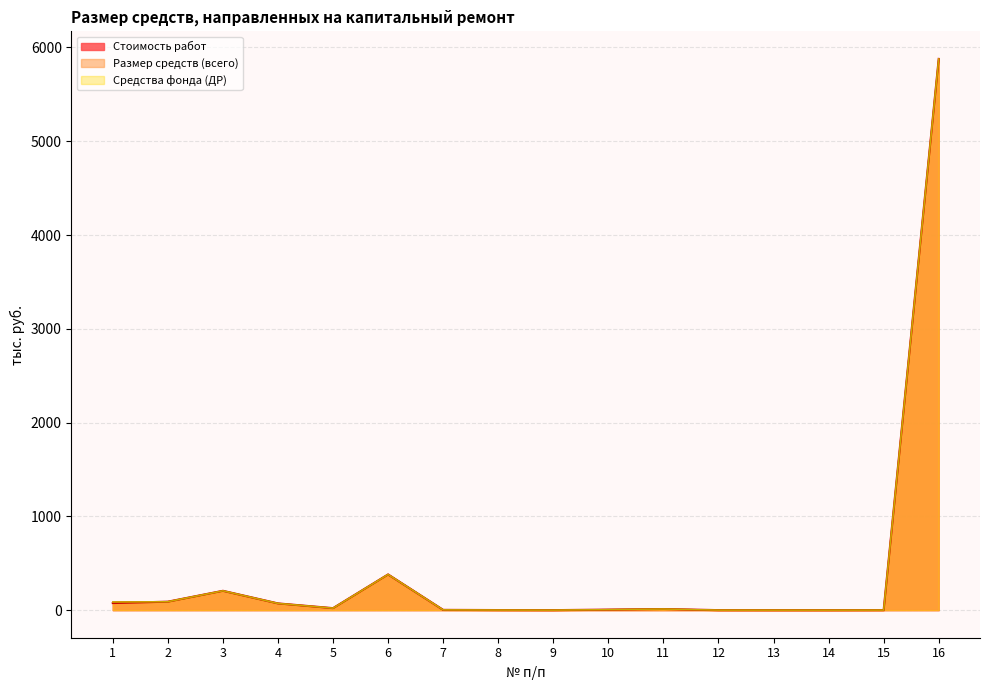

Reading left to right, transcribe all the data shown in this chart.

Стоимость работ: 75.8	90.5	206.4	72.0	21.5	381.1	3.2	1.1	0.3	5.9	12.1	0.4	0.2	0.0	0.8	5878.3
Размер средств (всего): 87.0	90.5	206.4	72.0	21.5	381.1	3.2	1.1	0.3	5.9	12.1	0.4	0.2	0.0	0.8	5878.3
Средства фонда (ДР): 87.0	90.5	206.4	72.0	21.5	381.1	3.2	1.1	0.3	5.9	12.1	0.4	0.2	0.0	0.8	5878.3